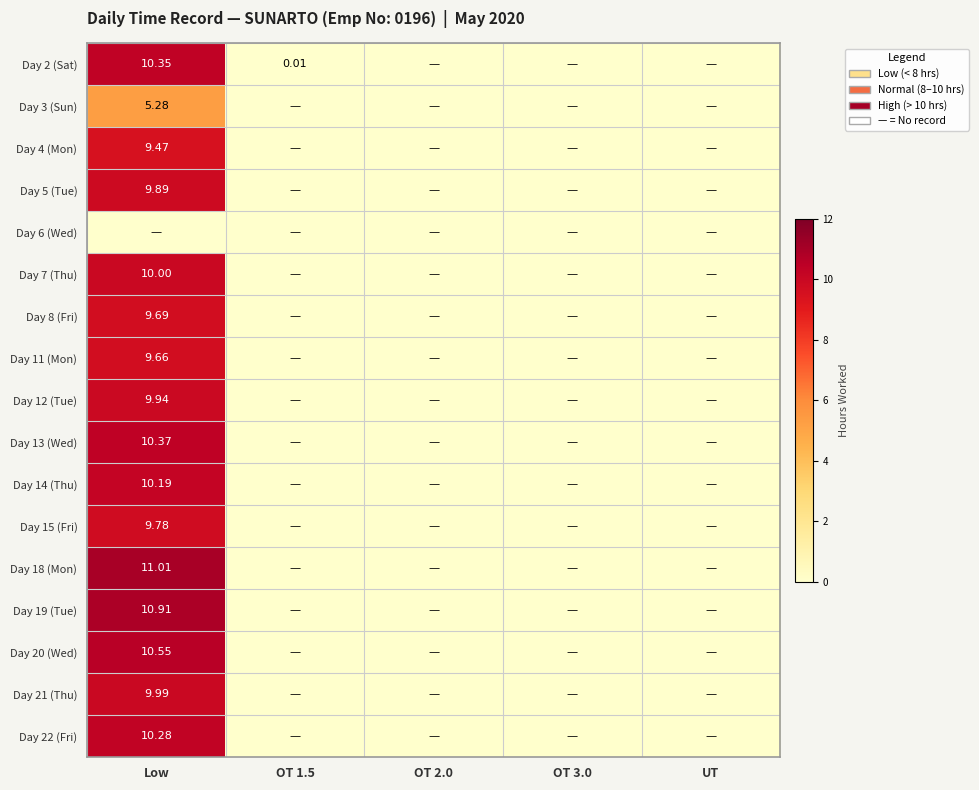

At which category is the sum across all series the highest?

Low